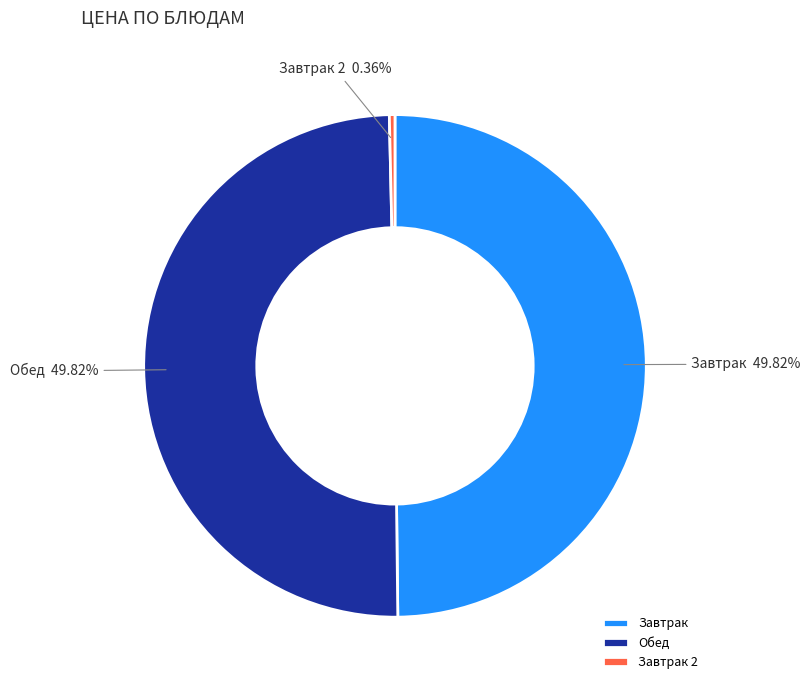

How many segments does this pie chart have?

3